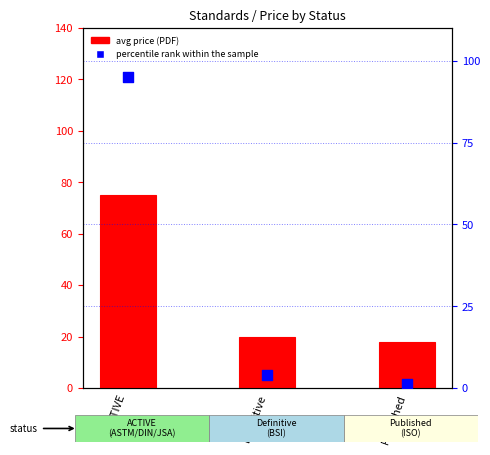

Is the value of percentile rank within the sample at Definitive greater than the value of avg price (PDF) at ACTIVE?

No